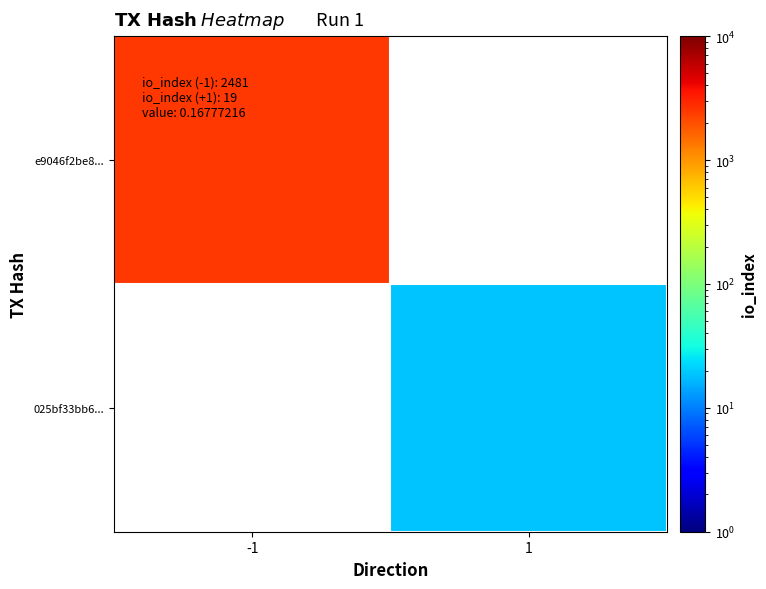

Rank the series by their maximum value, from highest to lowest.

e9046f2be8..., 025bf33bb6...